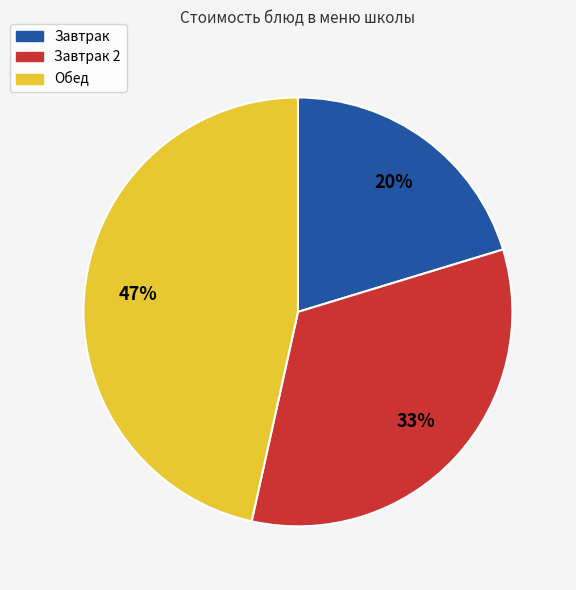

Does any single category account for the majority?

No